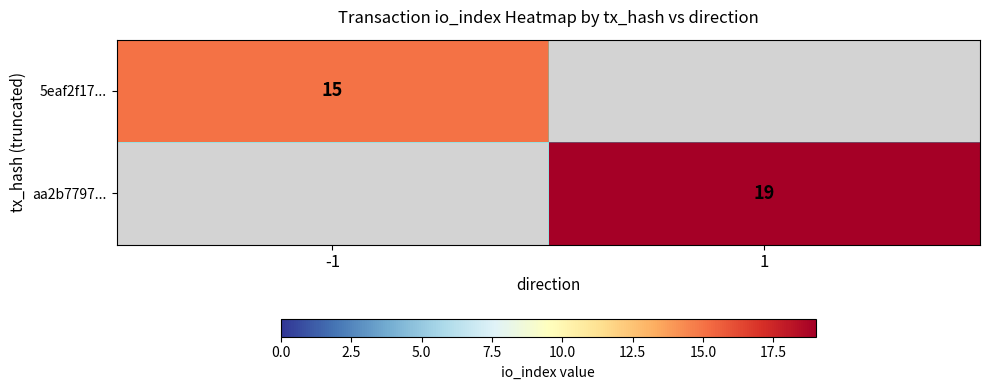

Which label corresponds to the largest value in the chart?

1